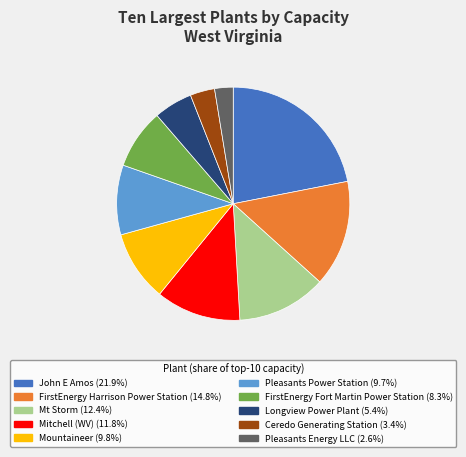

Is the sum of John E Amos and FirstEnergy Fort Martin Power Station greater than half?

No